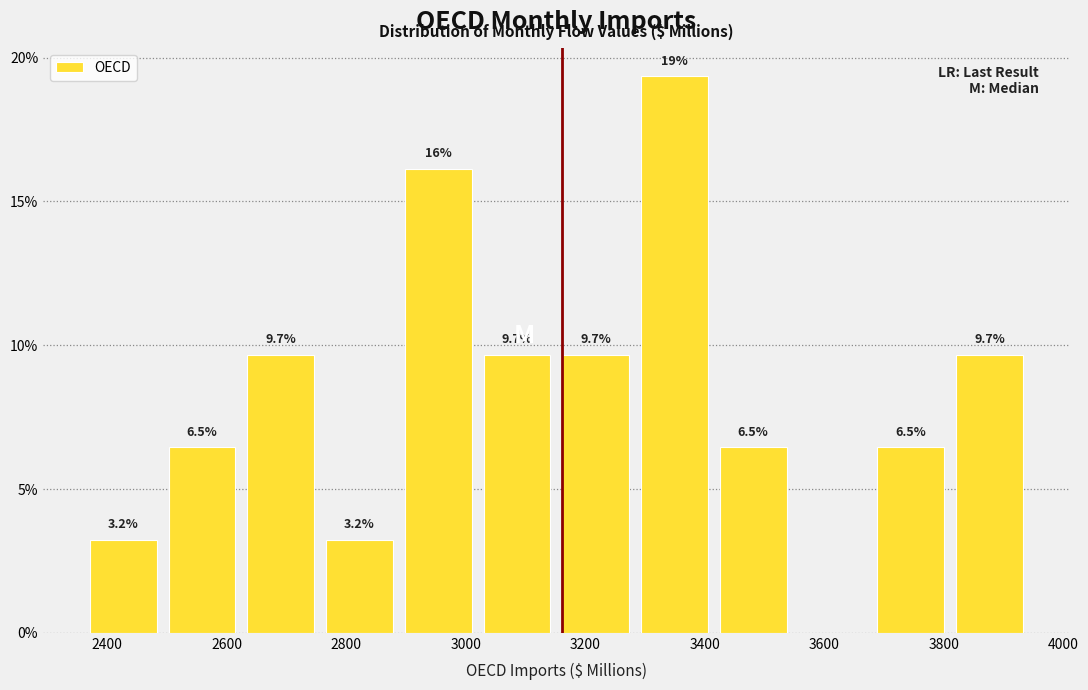

Which range on the x-axis has the tallest bar?

3280 to 3420